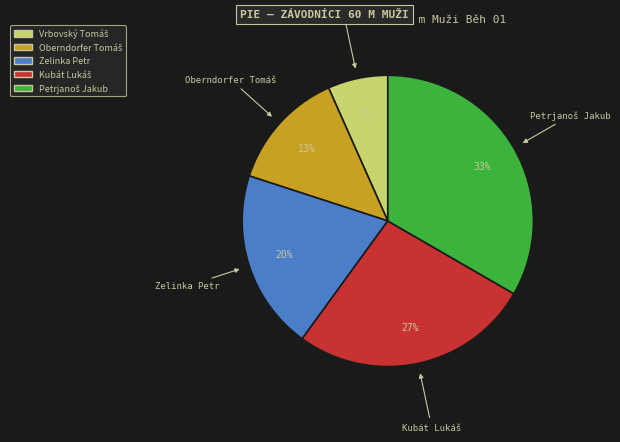

The Zelinka Petr slice represents 29% of the pie. True or false?

False